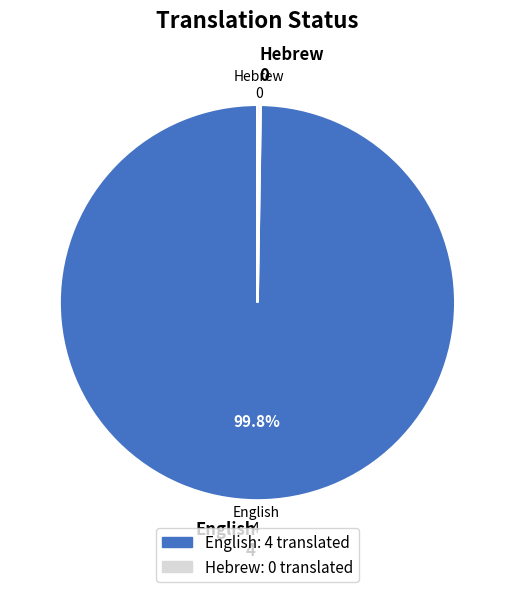

Is there any slice that represents more than half of the pie?

Yes